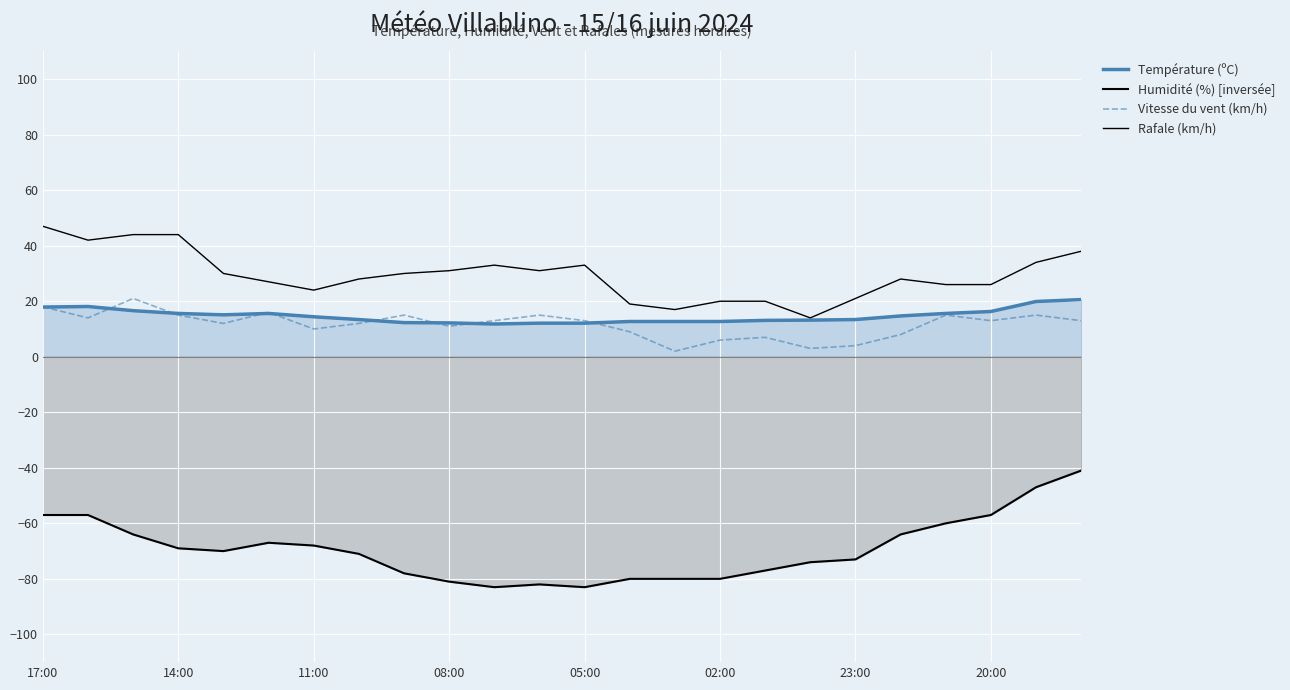

Where is the first local maximum for Rafale (km/h)?

10